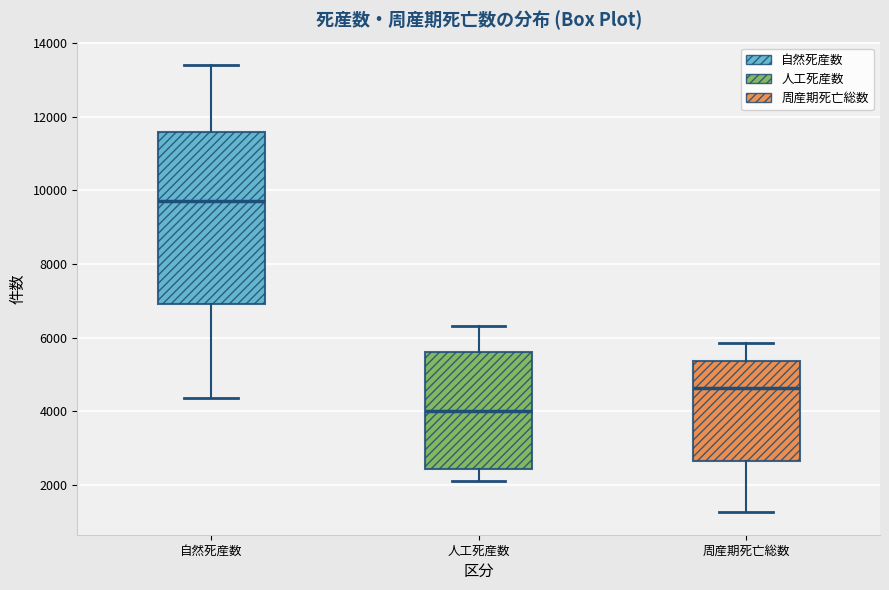

Where is the lower edge of the box for 周産期死亡総数 on the y-axis? The values are not printed on the chart, so give them approximately, as read against the axis.

2600